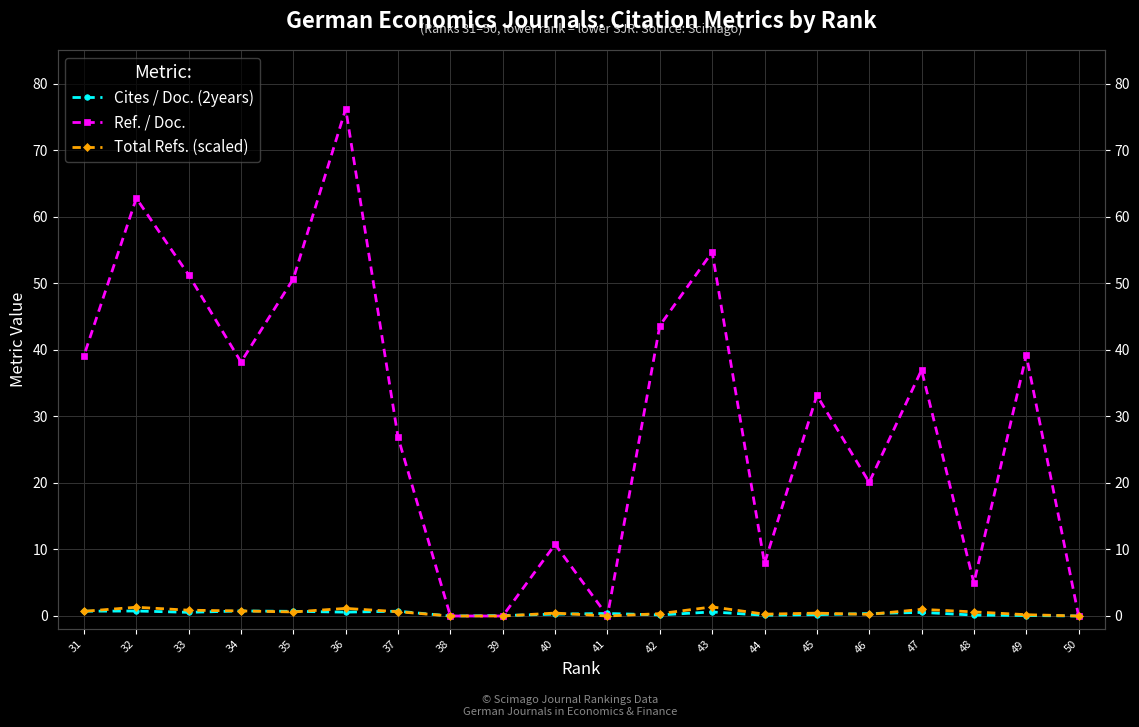

Between 46 and 45, which series saw the biggest shift?

Ref. / Doc.